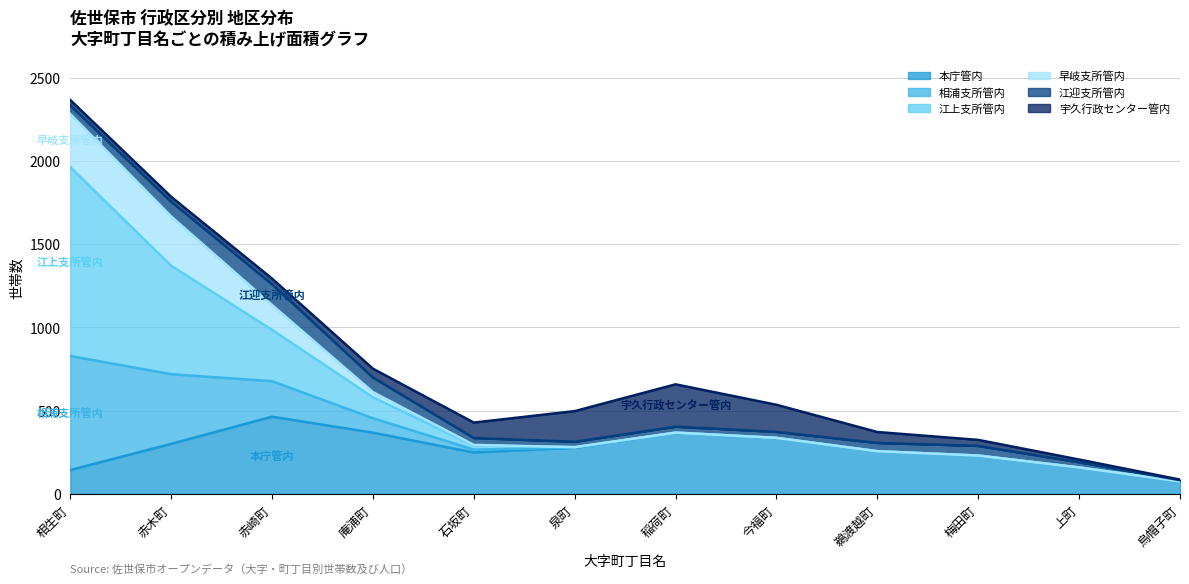

Which has a higher value, 赤木町 or 相生町?

相生町